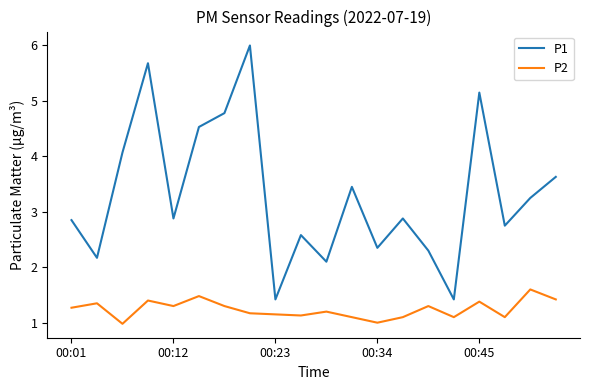

Rank the series by their maximum value, from highest to lowest.

P1, P2